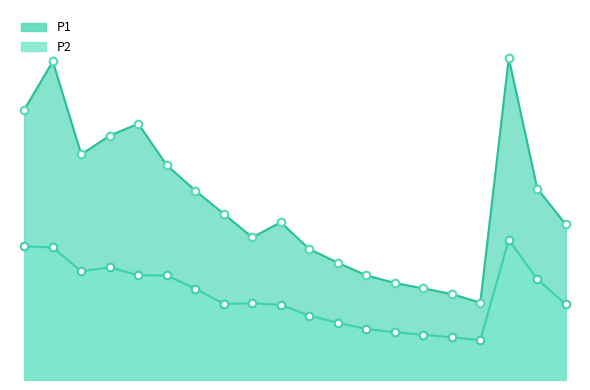

Which series has the largest Y range (max minus min)?

P1